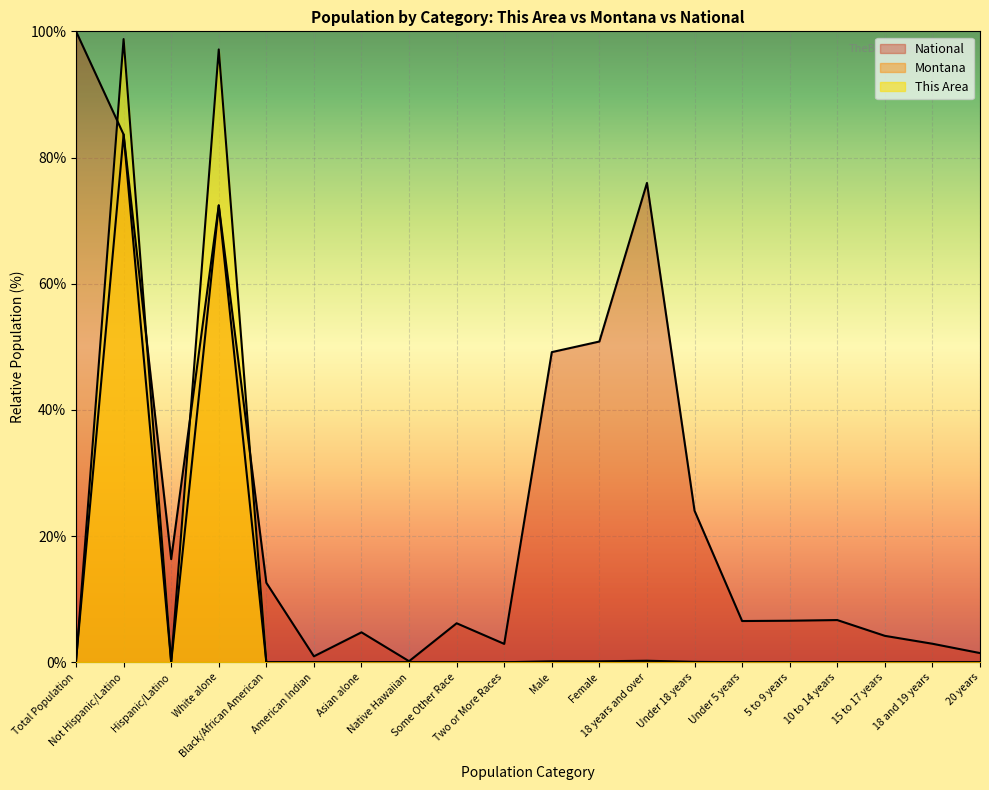

How many interior local valleys does the National series have?

5